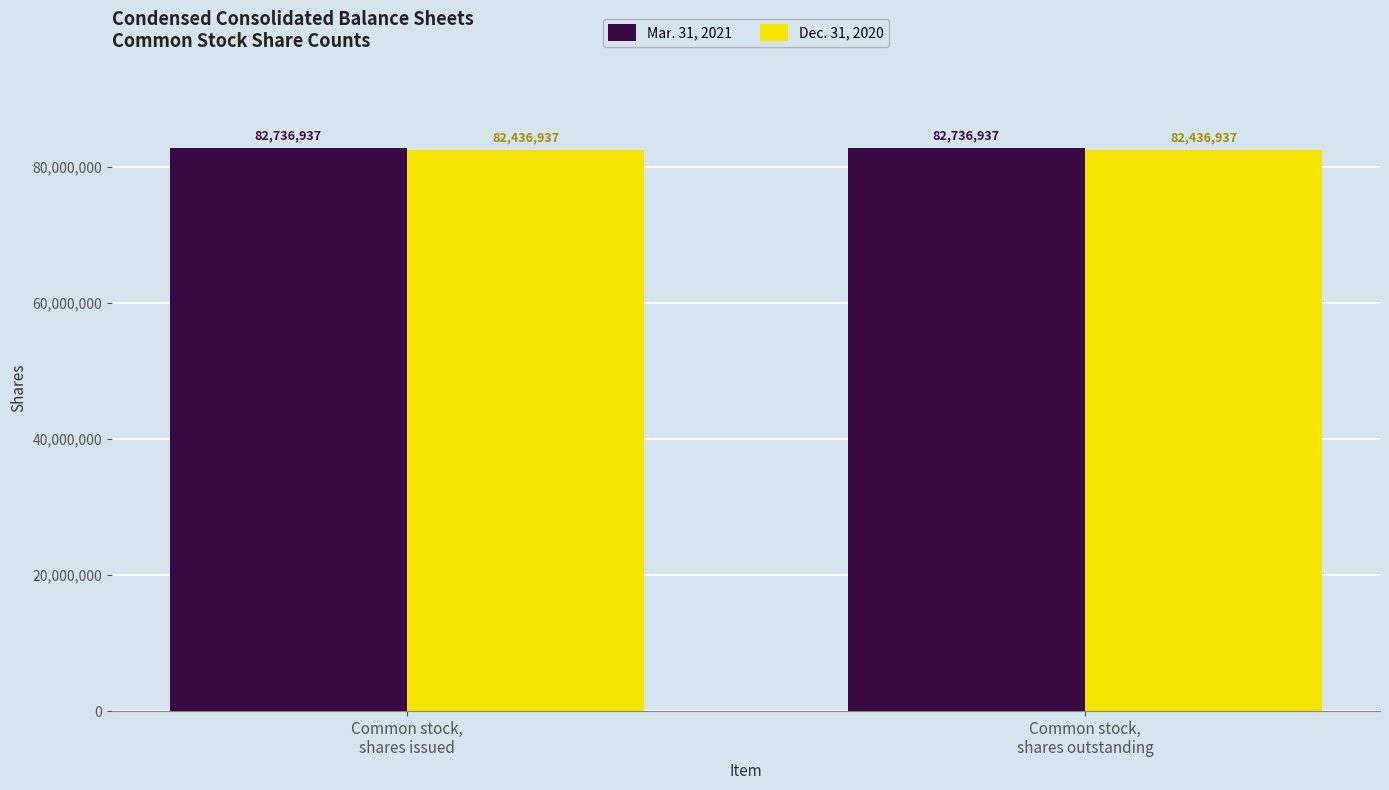

Reading left to right, what are all the values shown in this chart?

Mar. 31, 2021: 82736937	82736937
Dec. 31, 2020: 82436937	82436937